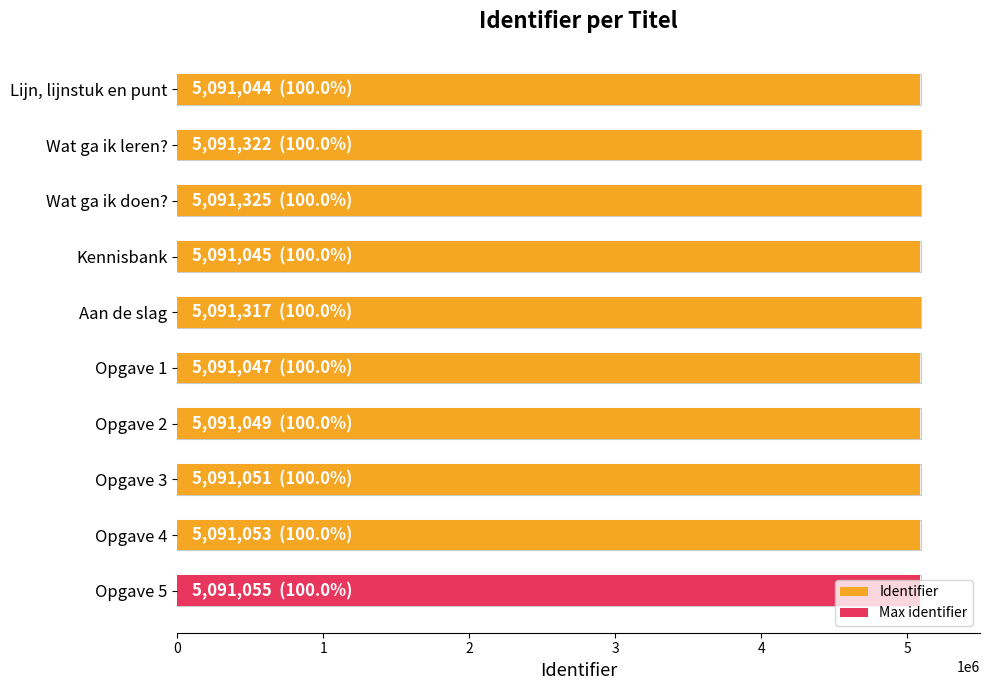

Count the number of categories in the chart.

10